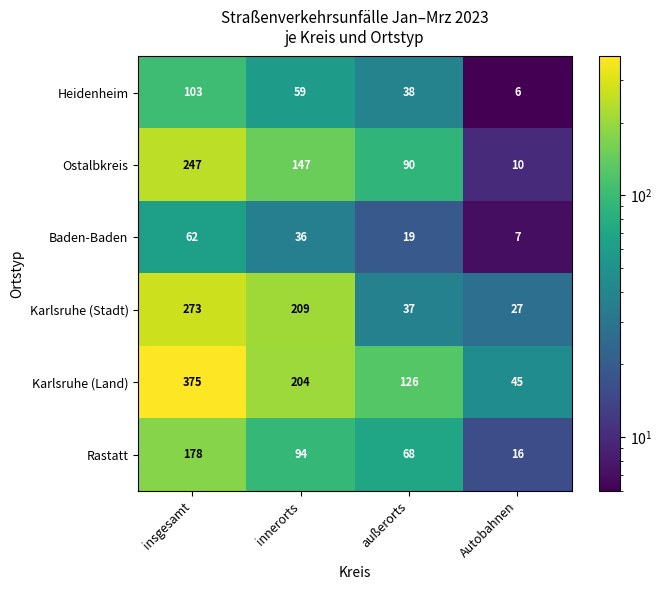

Where does the Baden-Baden series first go above 36?

insgesamt